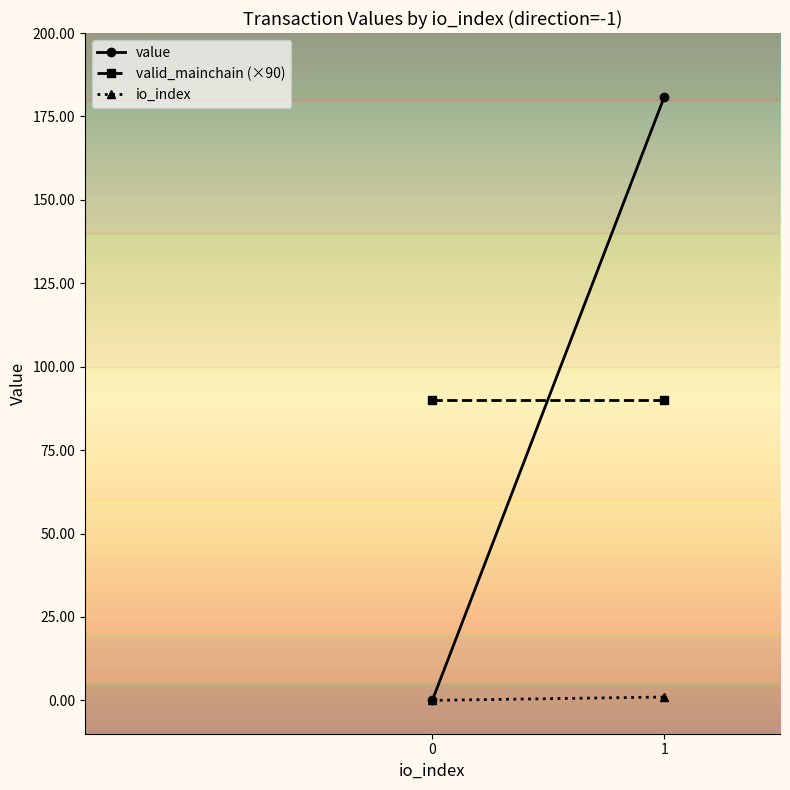

At 1, list the series in order from smallest to largest.

io_index, valid_mainchain, value